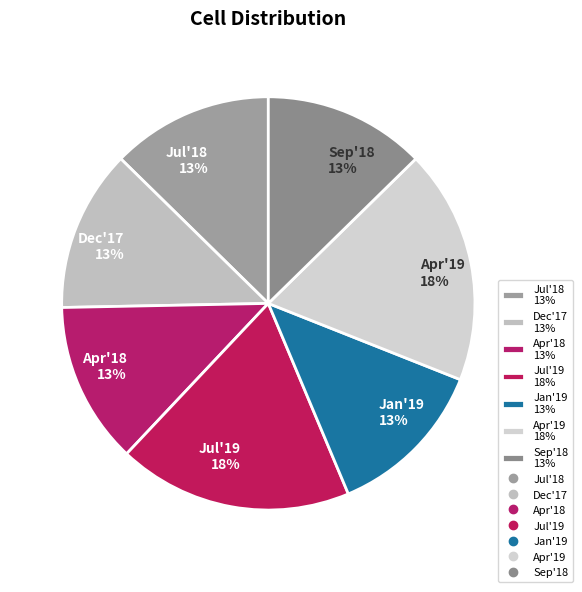

What is the ratio of the value at Apr'19 18% to the value at Jan'19 13%?

1.4